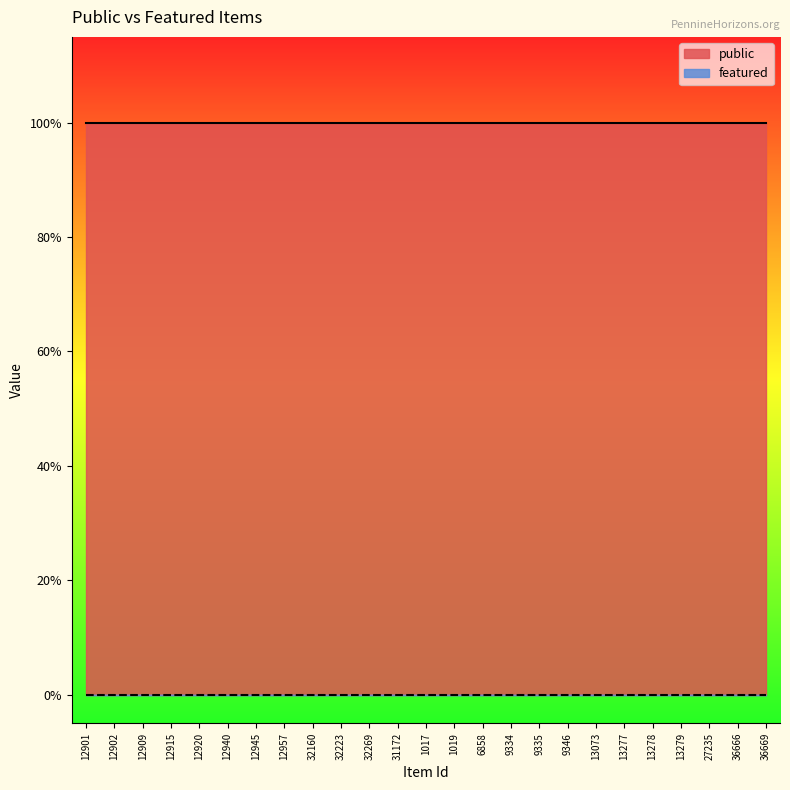

Reading left to right, list all the values displayed in this chart.

public: 12901=1	12902=1	12909=1	12915=1	12920=1	12940=1	12945=1	12957=1	32160=1	32223=1	32269=1	31172=1	1017=1	1019=1	6858=1	9334=1	9335=1	9346=1	13073=1	13277=1	13278=1	13279=1	27235=1	36666=1	36669=1
featured: 12901=0	12902=0	12909=0	12915=0	12920=0	12940=0	12945=0	12957=0	32160=0	32223=0	32269=0	31172=0	1017=0	1019=0	6858=0	9334=0	9335=0	9346=0	13073=0	13277=0	13278=0	13279=0	27235=0	36666=0	36669=0